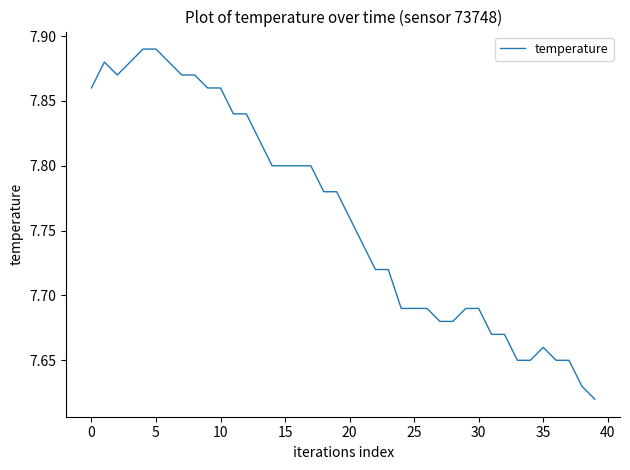

What is the difference between the maximum and minimum values?

0.3